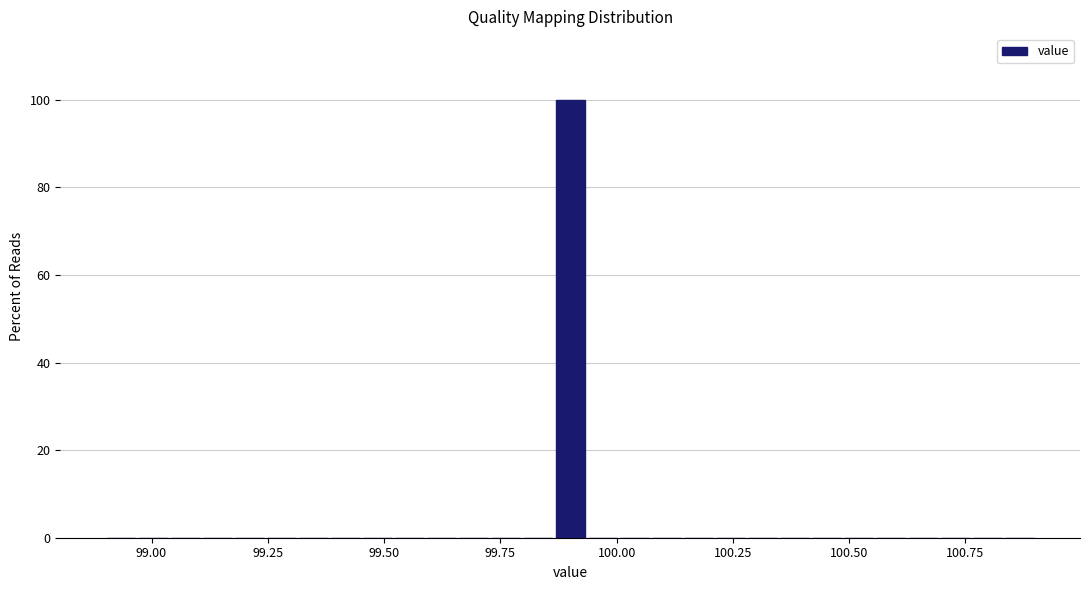

Read against the x-axis, roughly where is the centre of the tallest bar?

99.90